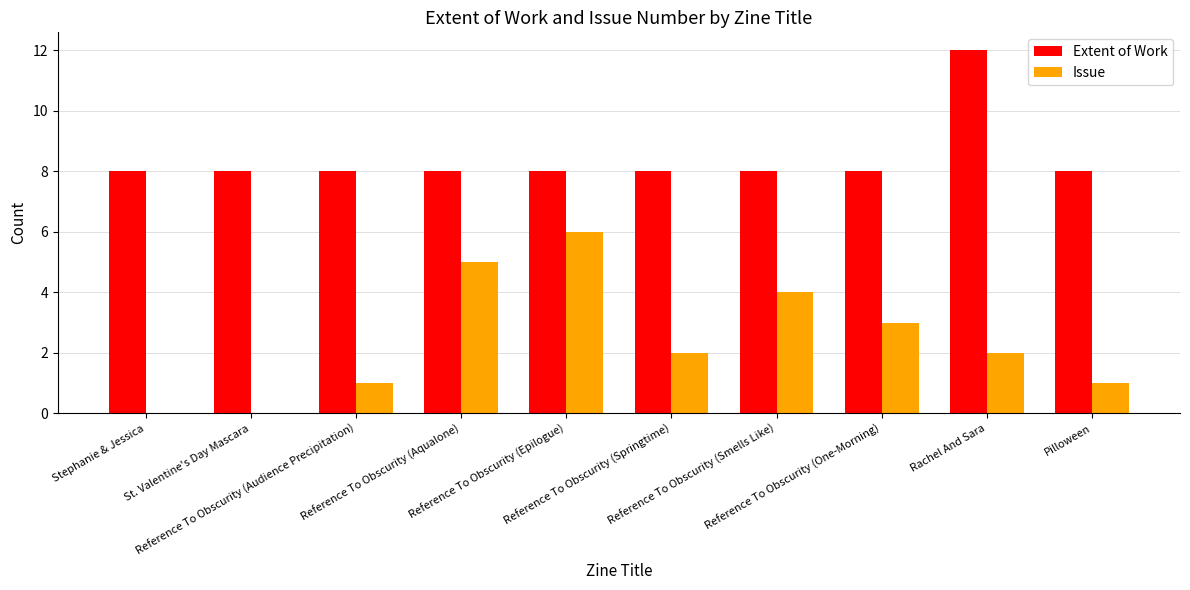

The value of Extent of Work at Stephanie & Jessica is 8. True or false?

True